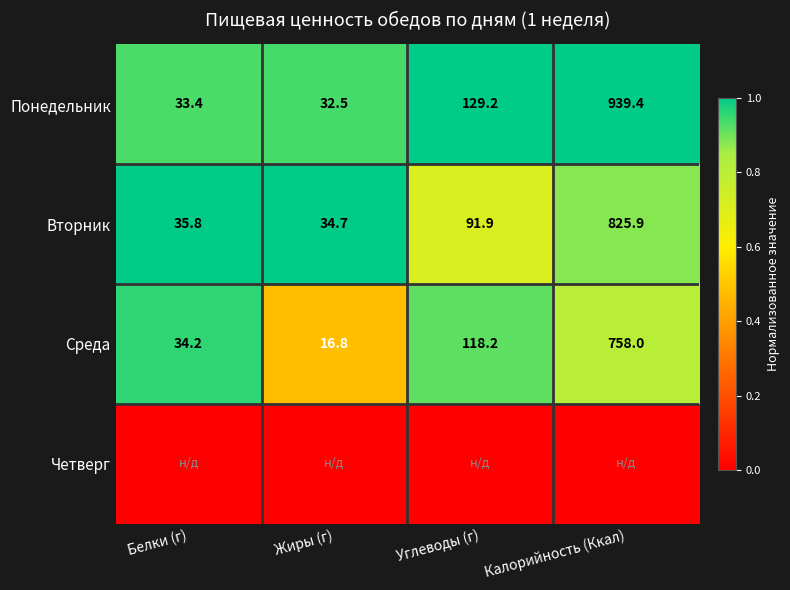

What is the maximum value for Понедельник?

939.4